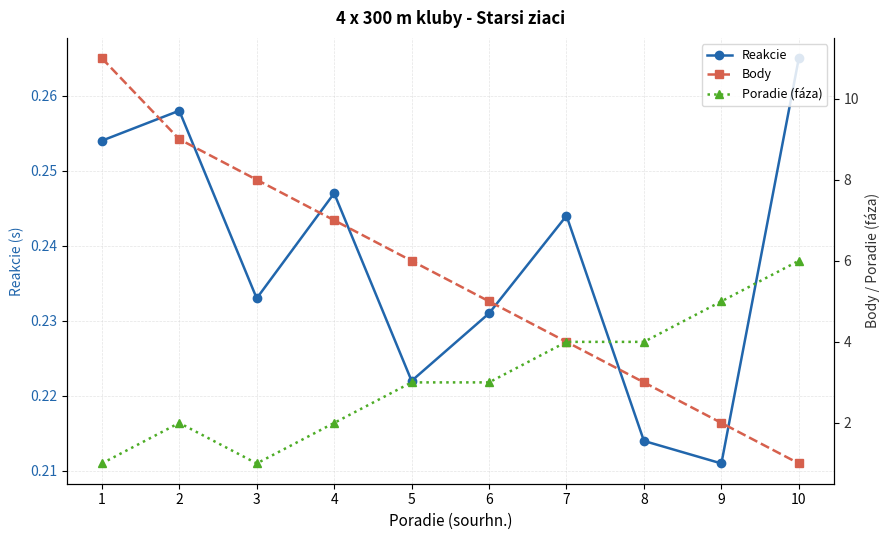

Which category has the lowest value in the Body series?

10